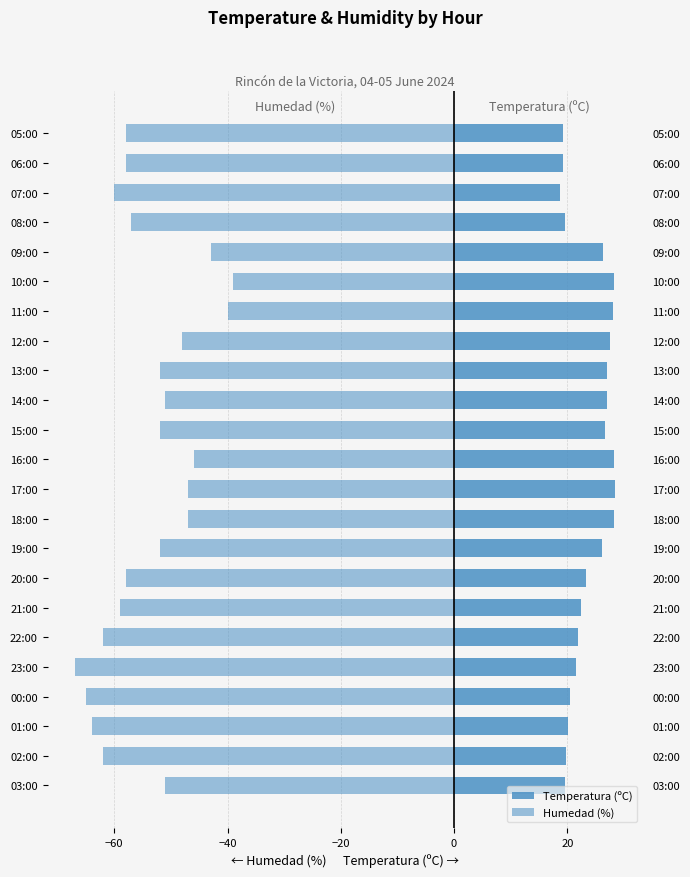

What is the greatest value displayed?

28.5